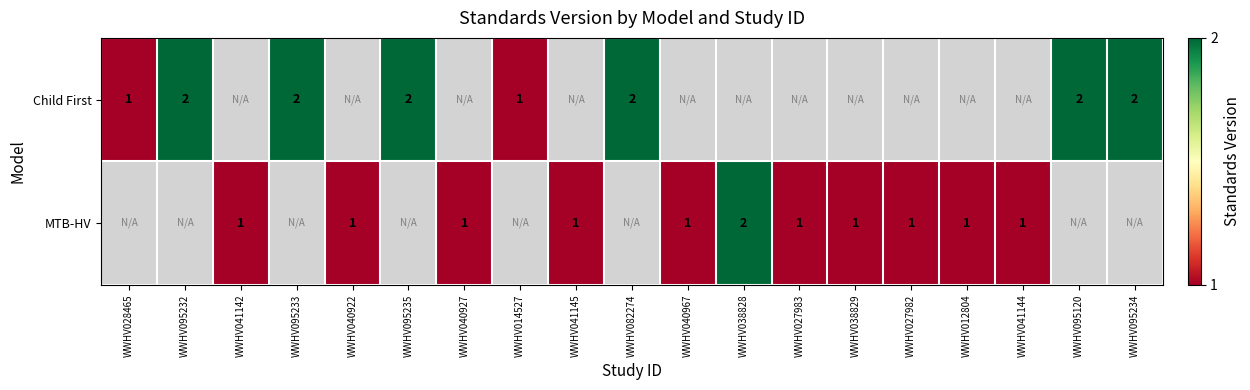

Is the value of MTB-HV at WWHV040922 greater than the value of Child First at WWHV082274?

No